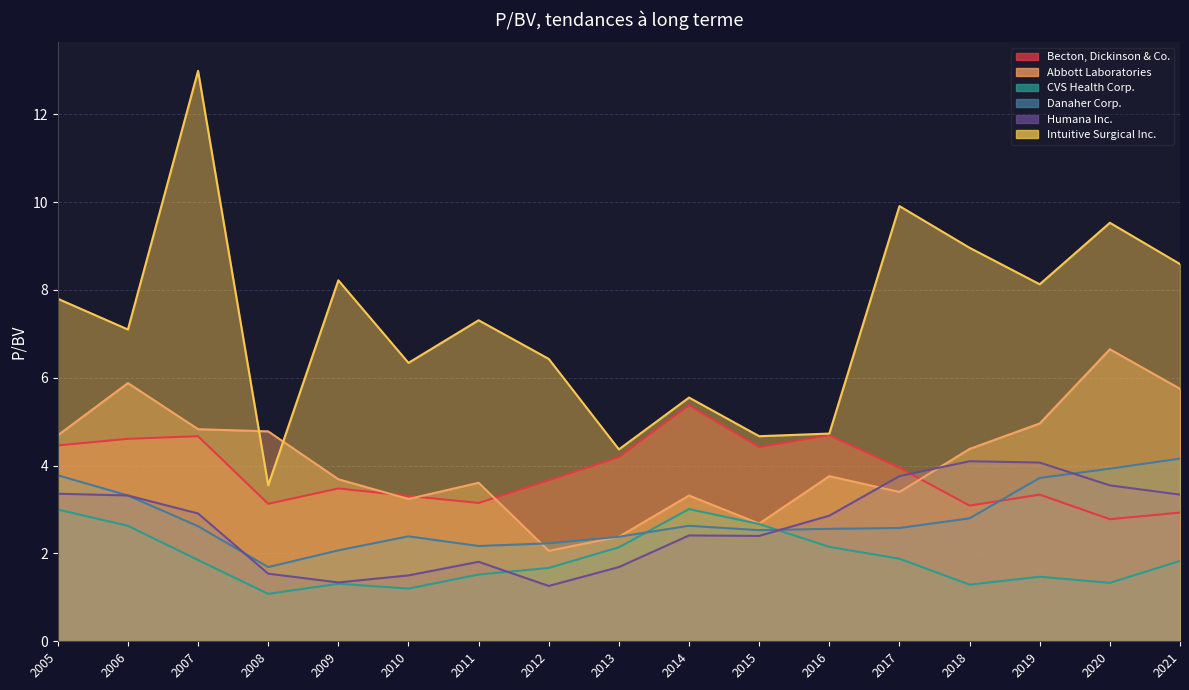

What position from the left is 2019-11-27?

15